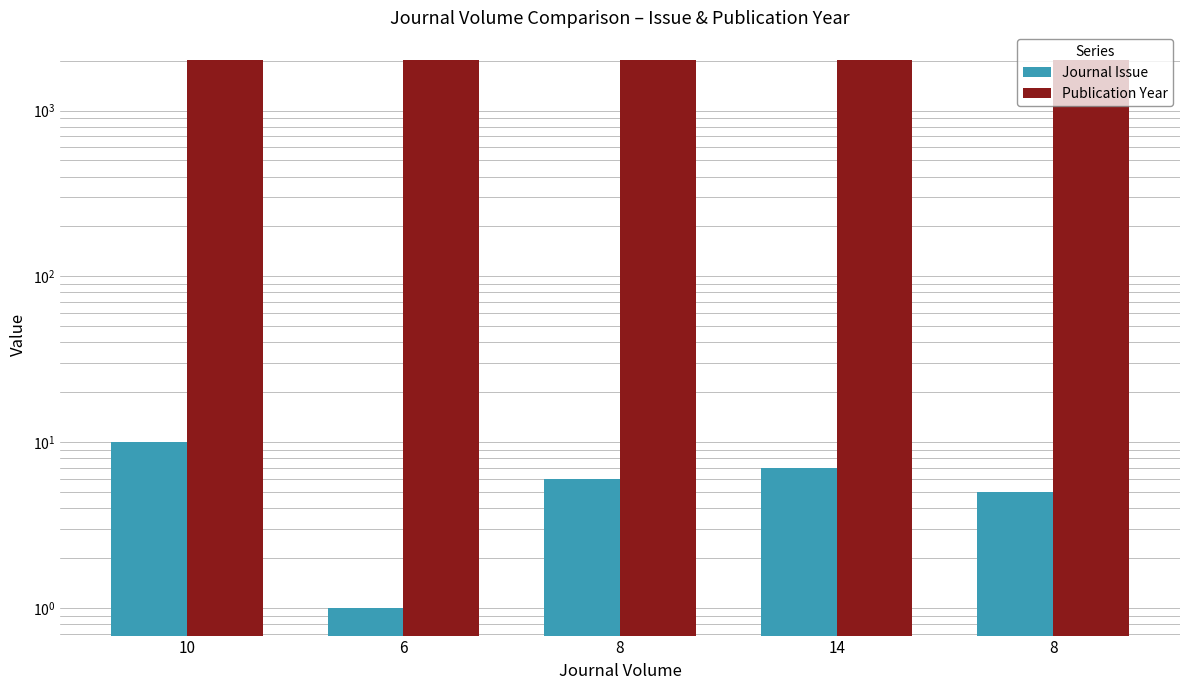

Are the bars grouped side by side (vs. stacked)?

Yes